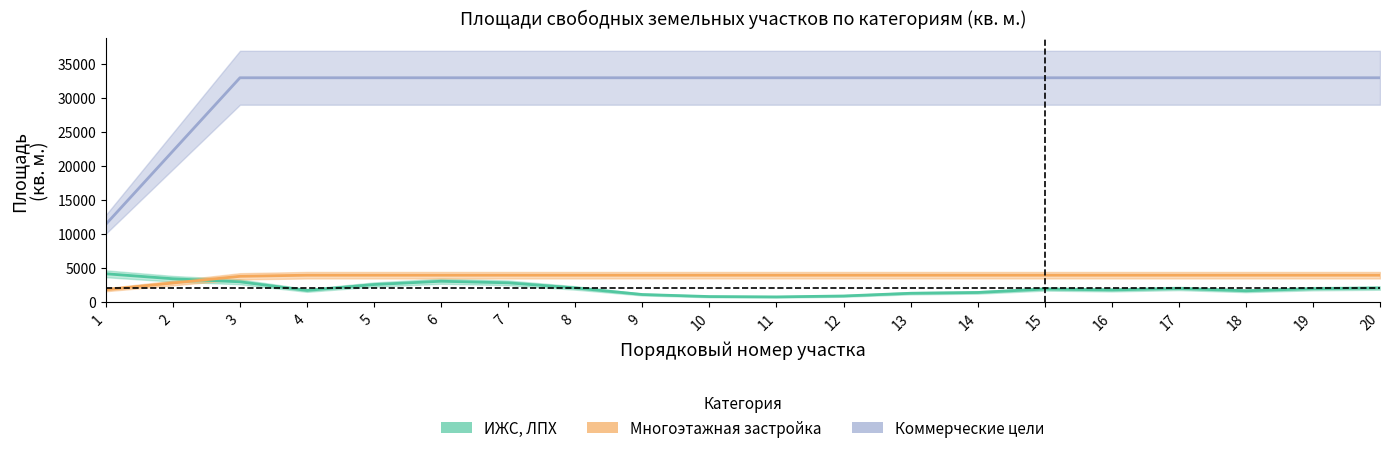

What value does the Многоэтажная застройка series have at 9?

3988.0